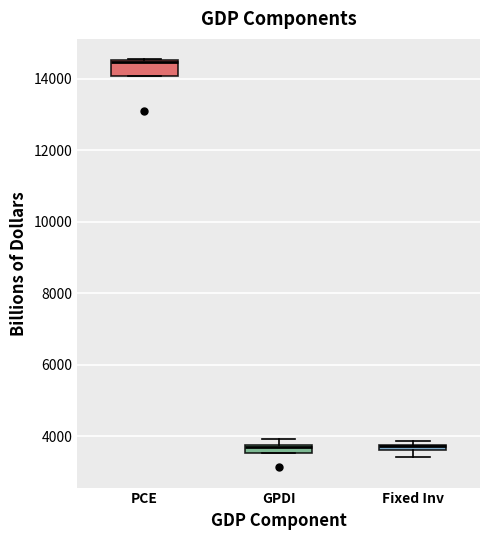

Comparing the boxes themselves (not the whiskers), which one is the tallest?

PCE